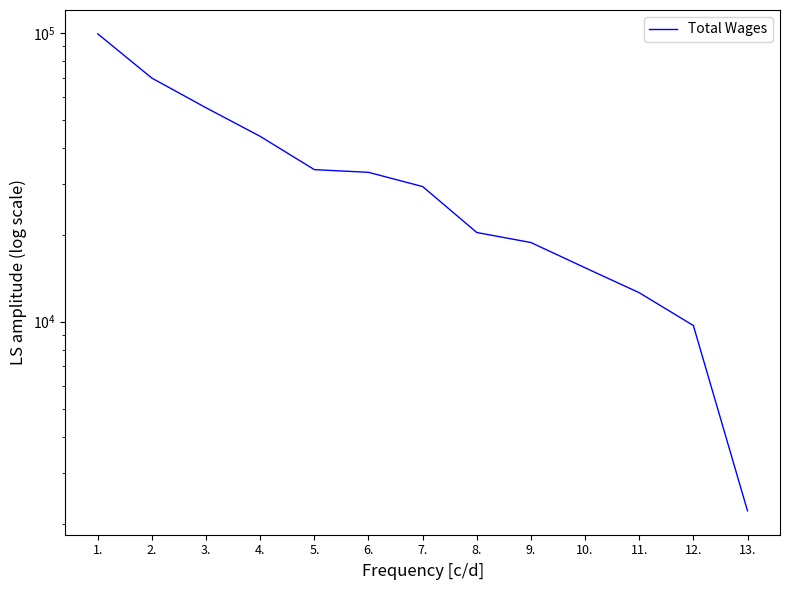

How many distinct data groups are displayed?

1